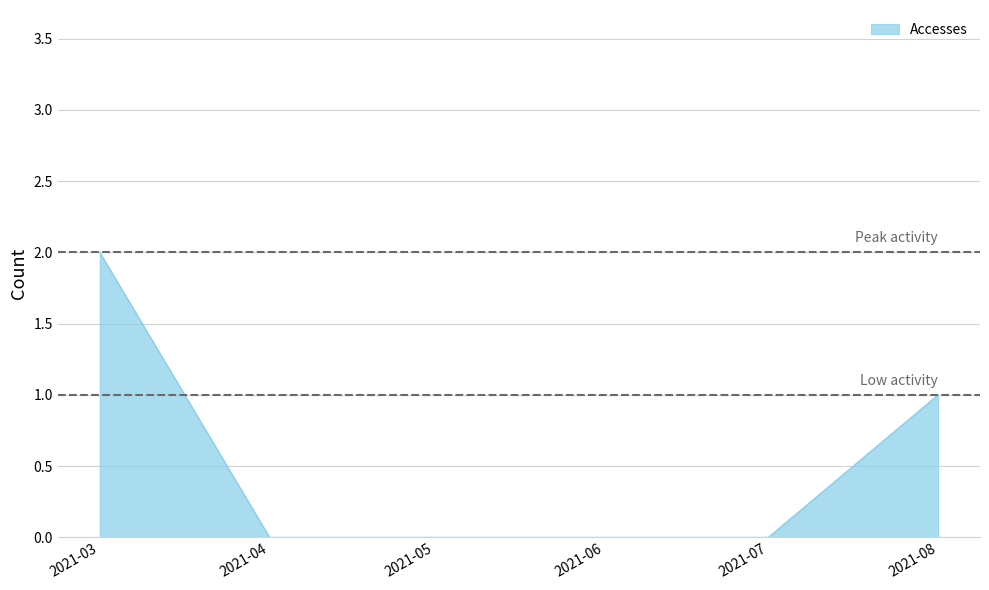

Is it true that the value at 2021-03 is 4?

False